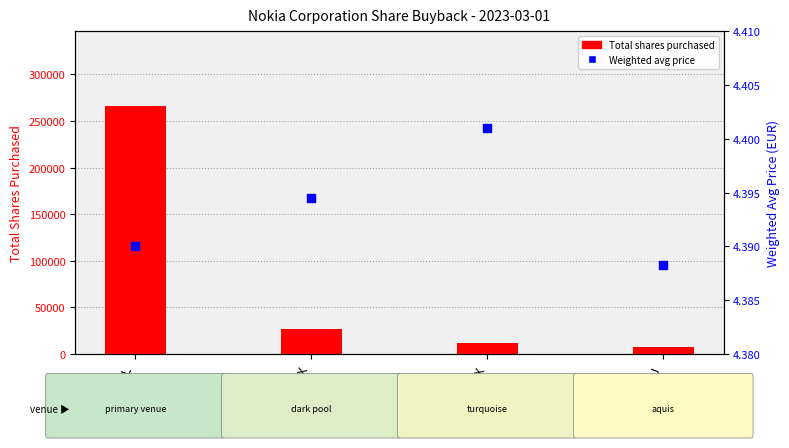

At which category is the sum across all series the highest?

XHEL